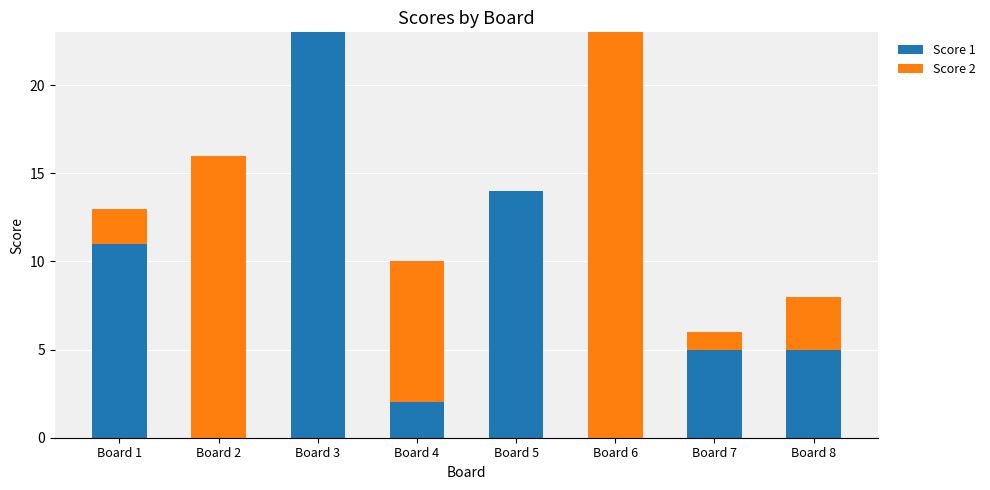

Does the chart contain stacked bars?

Yes